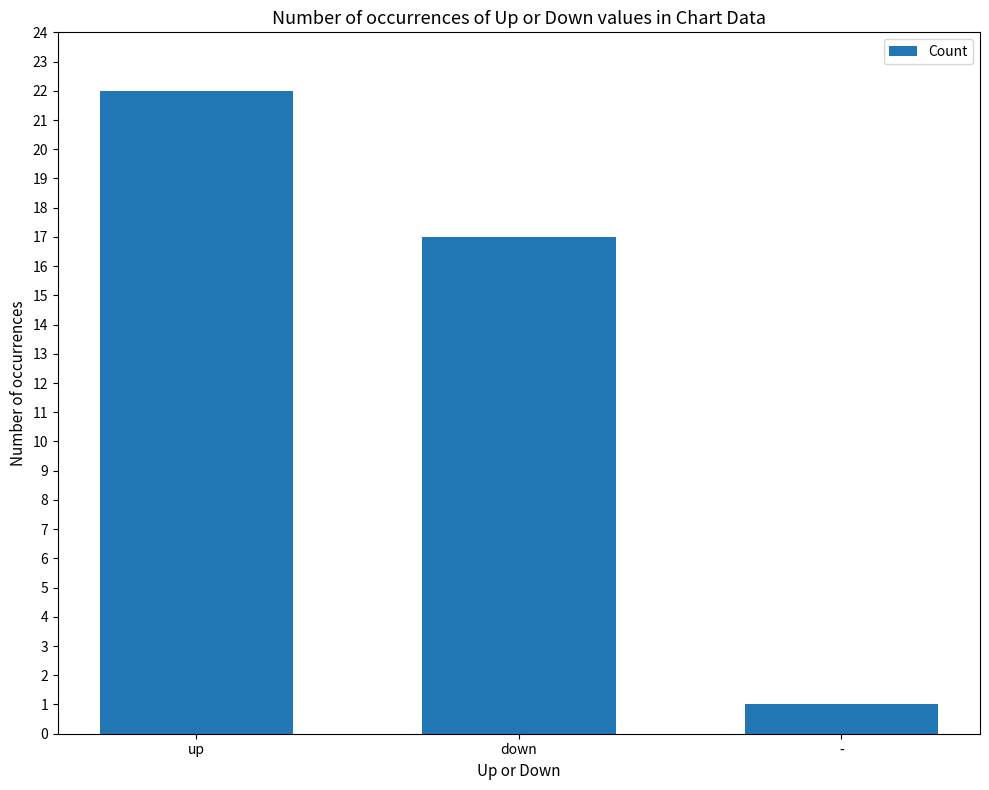

Reading left to right, transcribe all the data shown in this chart.

22	17	1